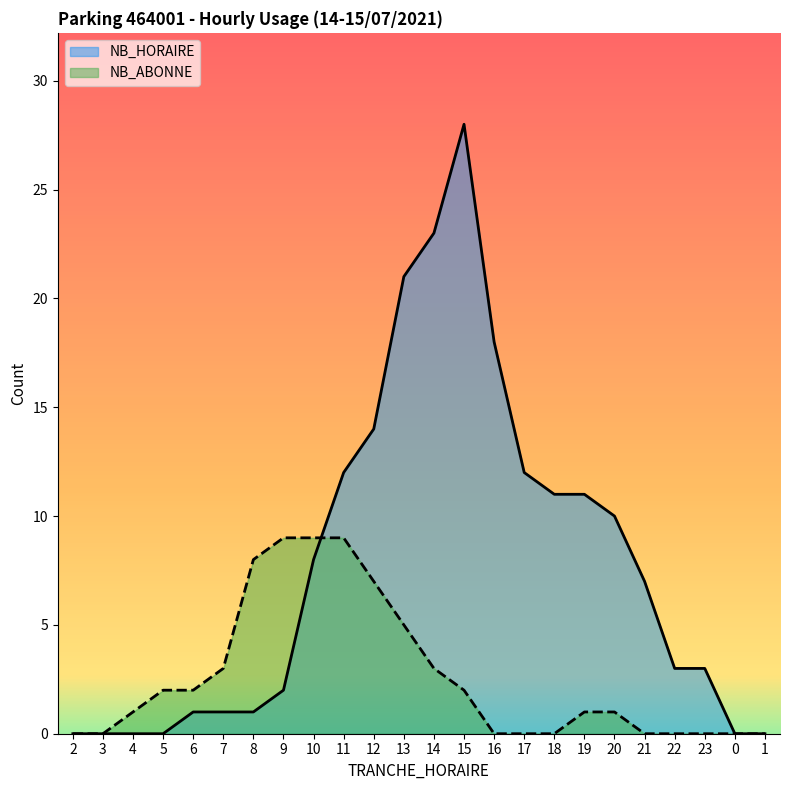

How many data points in NB_HORAIRE are less than 7?

12